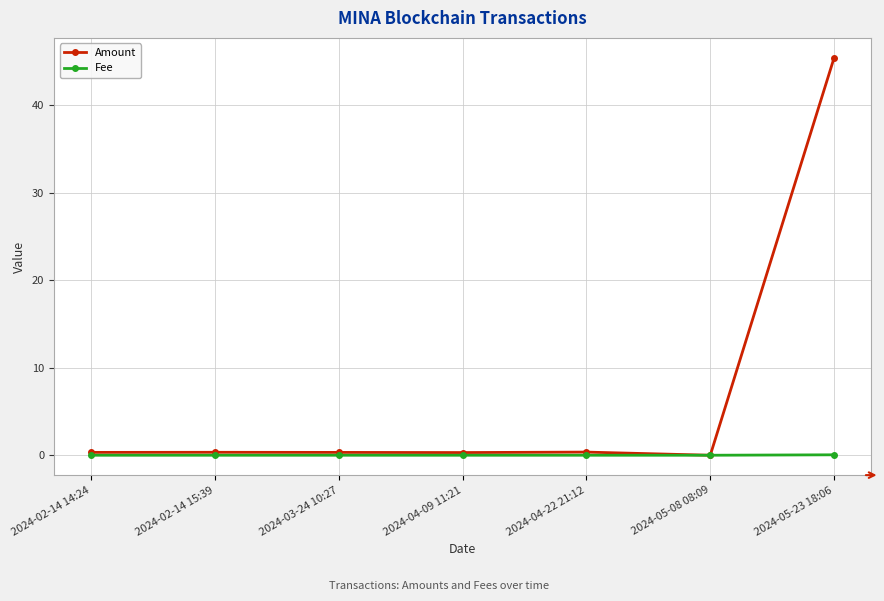

The Amount series shows 0.0 at 2024-05-08 08:09. True or false?

True